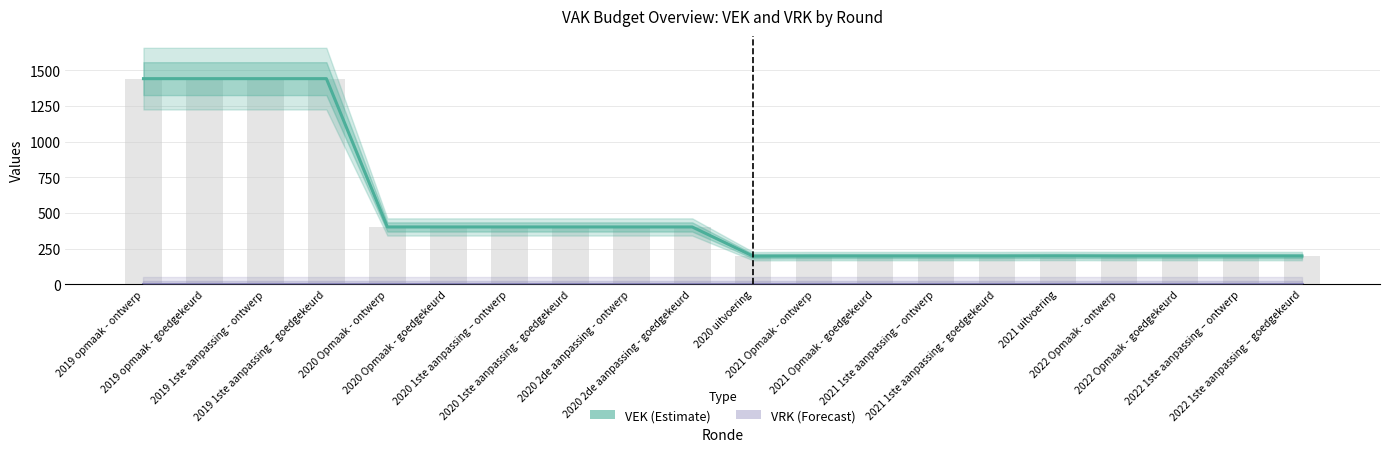

Does the chart contain stacked bars?

No